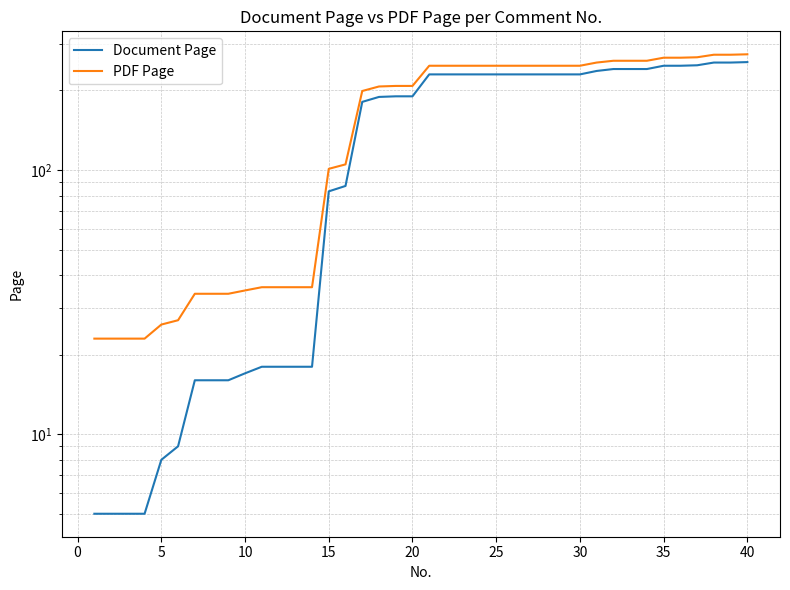

Reading right to left, transcribe all the data shown in this chart.

Document Page: 256	255	255	249	248	248	241	241	241	237	230	230	230	230	230	230	230	230	230	230	190	190	189	181	87	83	18	18	18	18	17	16	16	16	9	8	5	5	5	5
PDF Page: 274	273	273	267	266	266	259	259	259	255	248	248	248	248	248	248	248	248	248	248	208	208	207	199	105	101	36	36	36	36	35	34	34	34	27	26	23	23	23	23